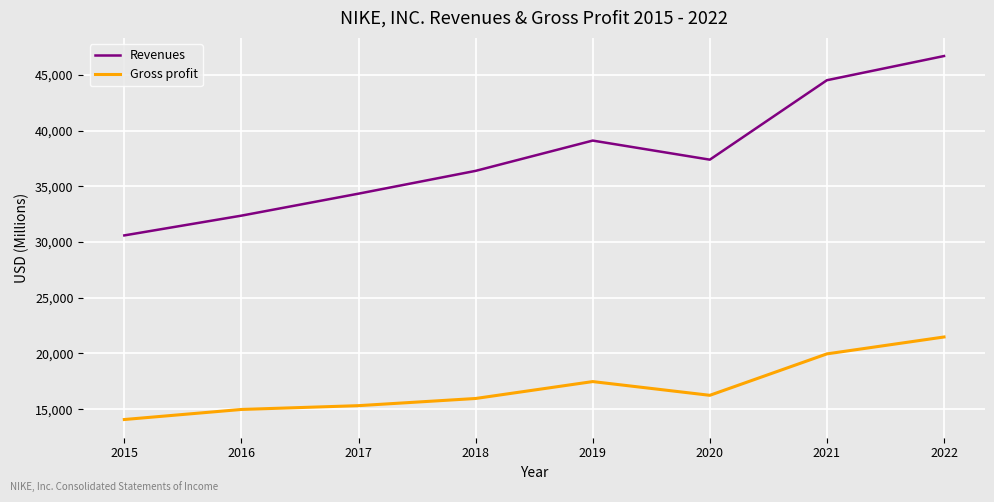

What is the maximum value shown in the chart?

46710